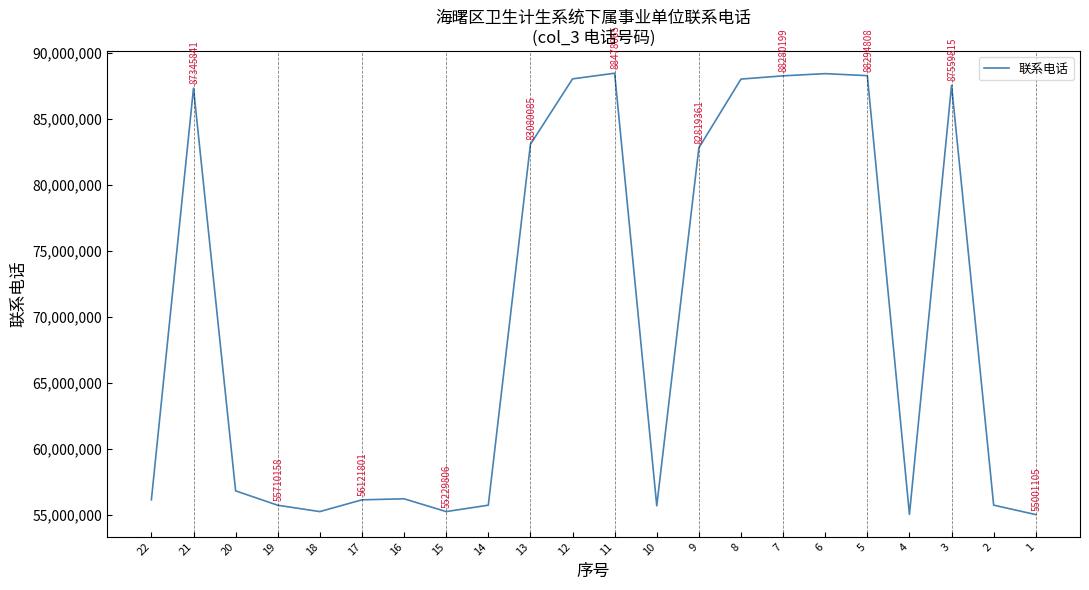

Count the number of values greater than 56803198.

10